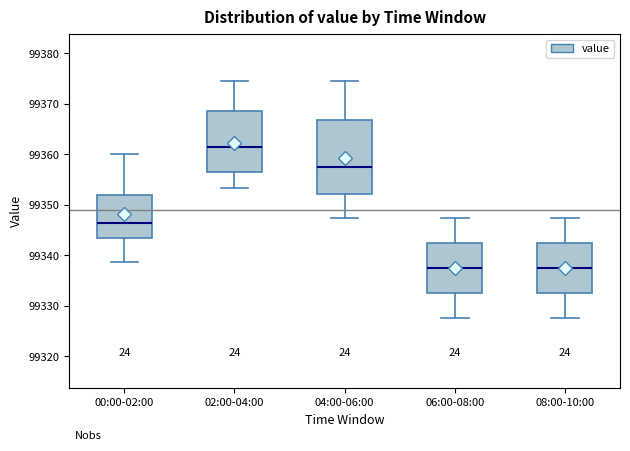

Where does the upper whisker of the box for 04:00-06:00 end on the y-axis? The values are not printed on the chart, so give them approximately, as read against the axis.

99375